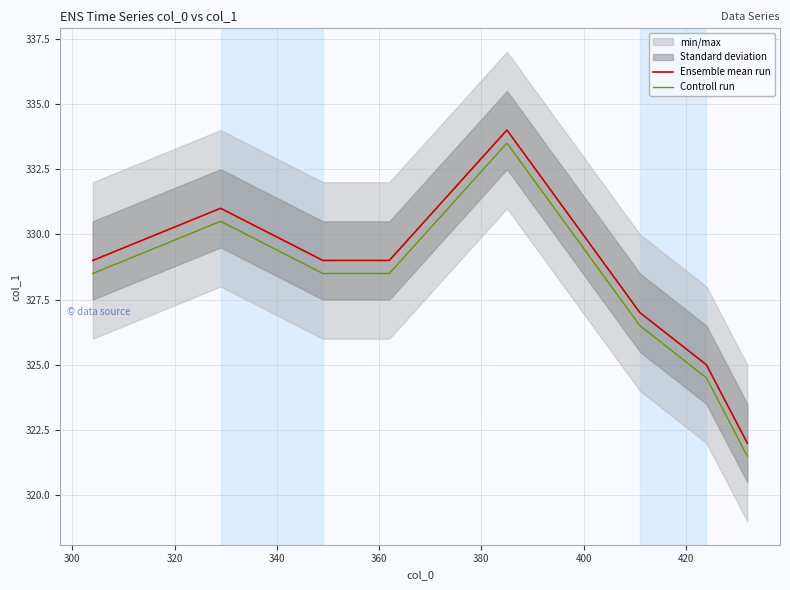

True or false: Controll run and Ensemble mean run cross at least once.

False